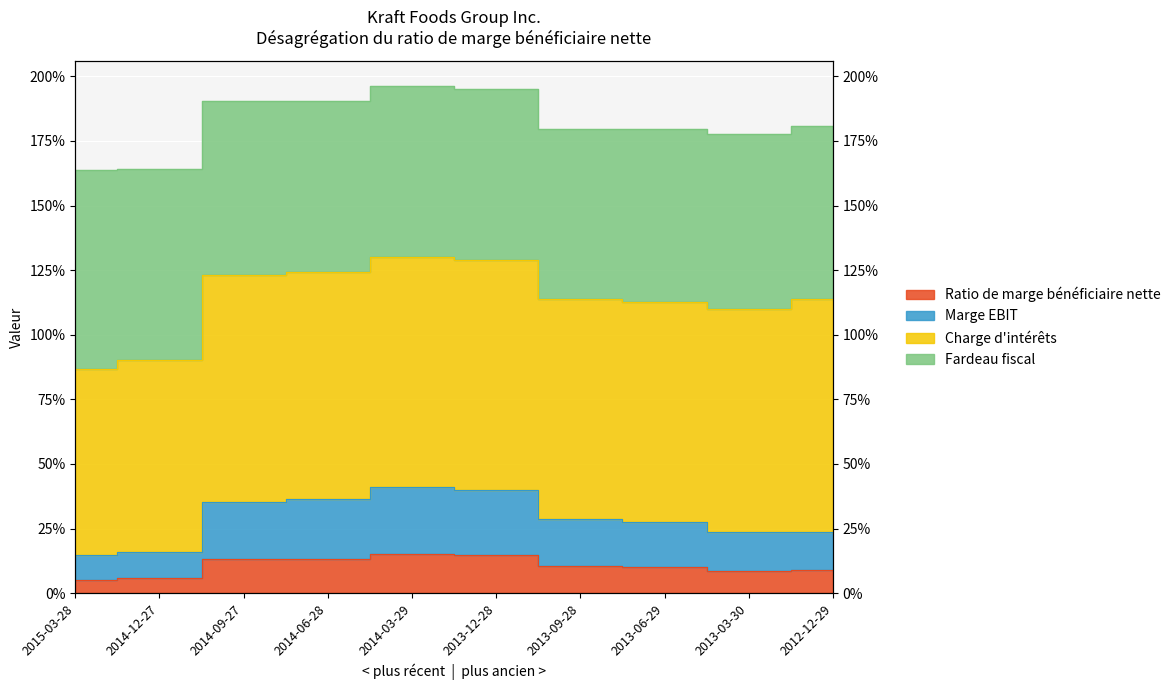

At which category is the sum across all series the highest?

2014-03-29